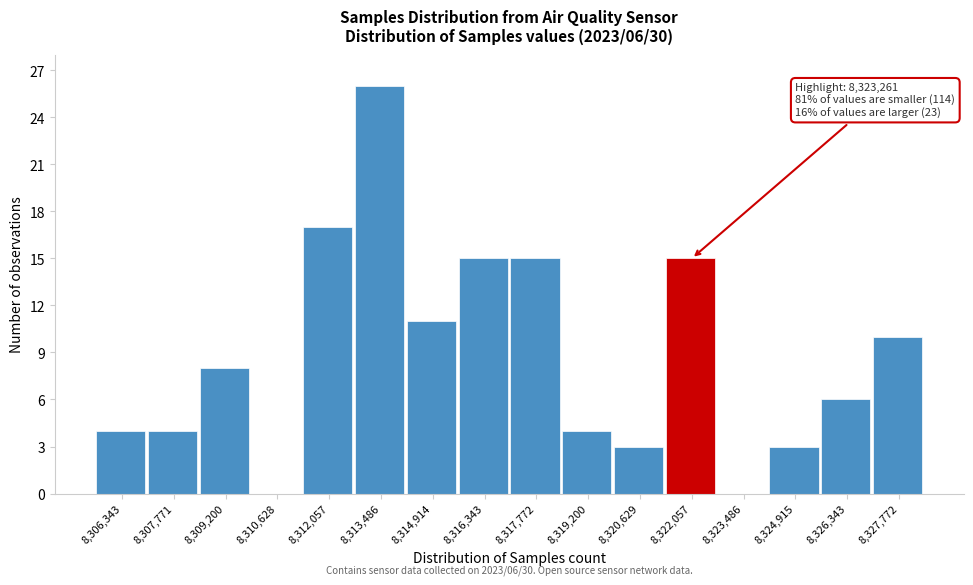

Reading left to right, list all the values displayed in this chart.

8,306,343=4	8,307,771=4	8,309,200=8	8,310,628=0	8,312,057=17	8,313,486=26	8,314,914=11	8,316,343=15	8,317,772=15	8,319,200=4	8,320,629=3	8,322,057=15	8,323,486=0	8,324,915=3	8,326,343=6	8,327,772=10